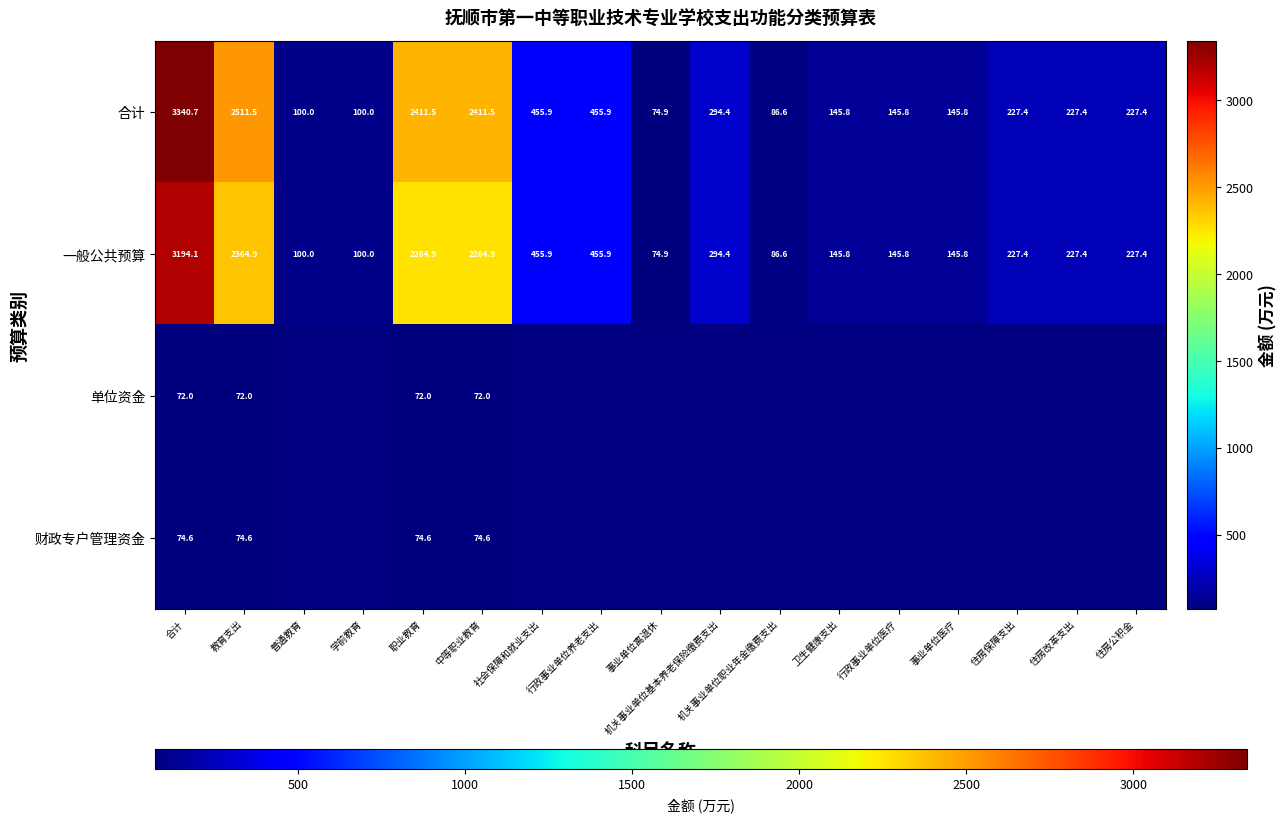

Where does the 一般公共预算 series first go above 227?

合计